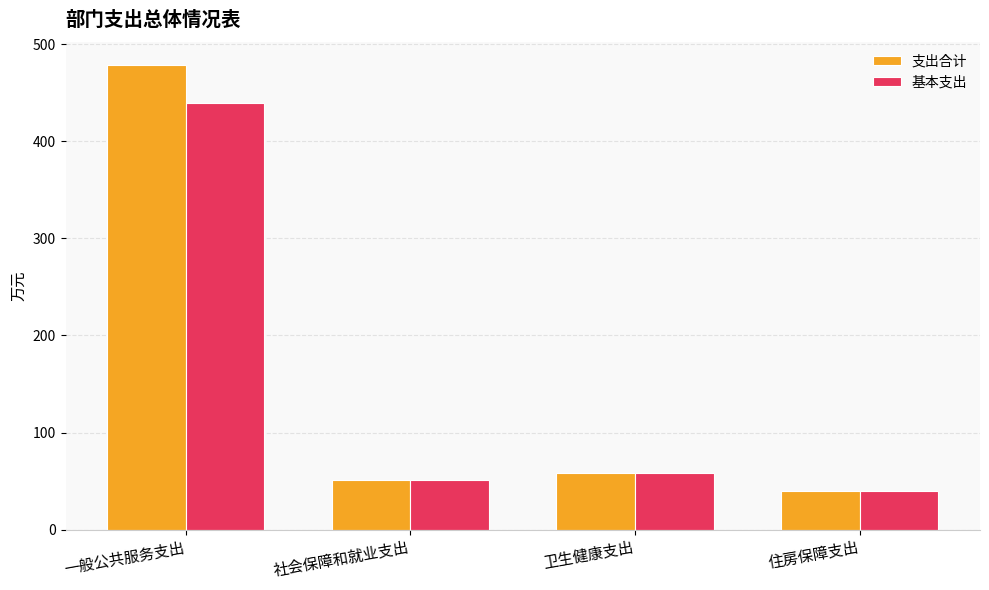

At how many categories does at least one series exceed 127?

1